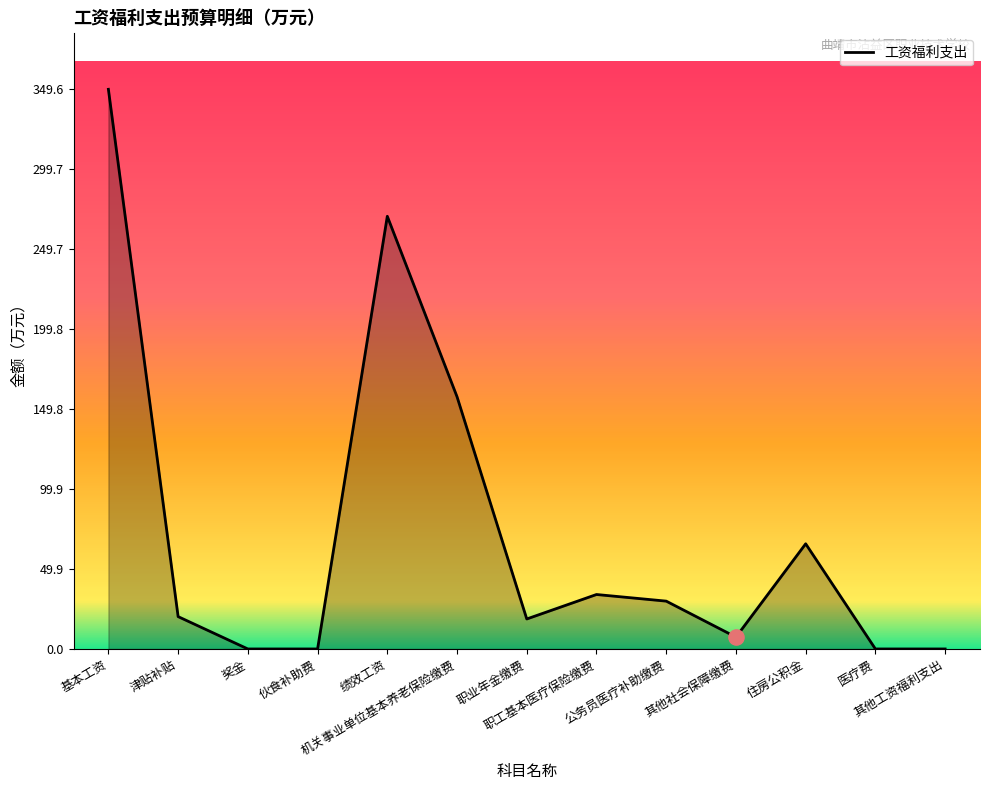

What is the change in value from 基本工资 to 机关事业单位基本养老保险缴费?

-192.1